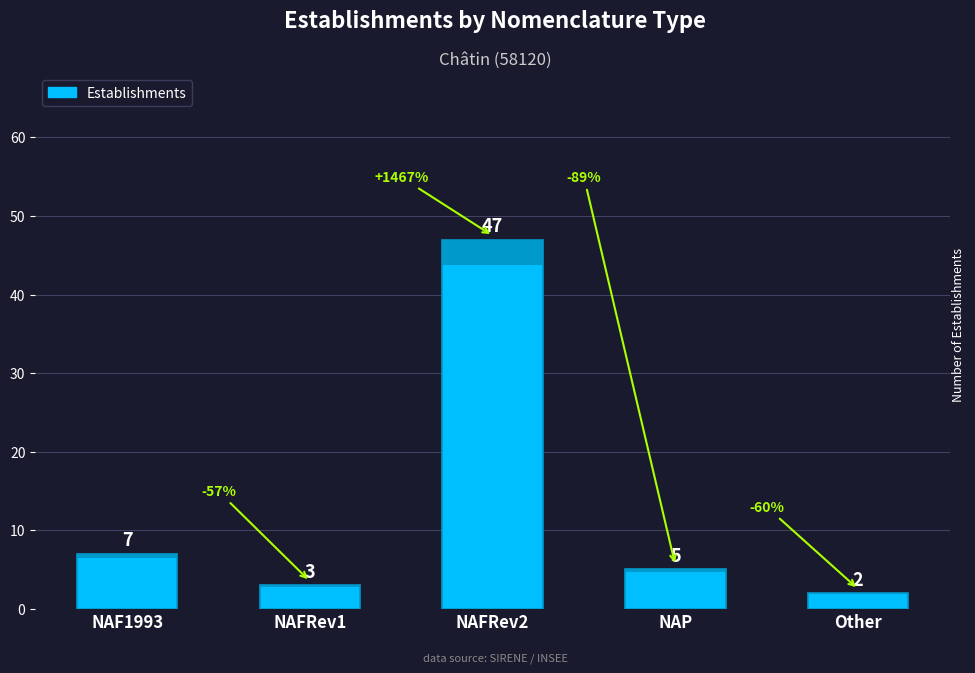

Between NAFRev1 and NAP, which is larger?

NAP